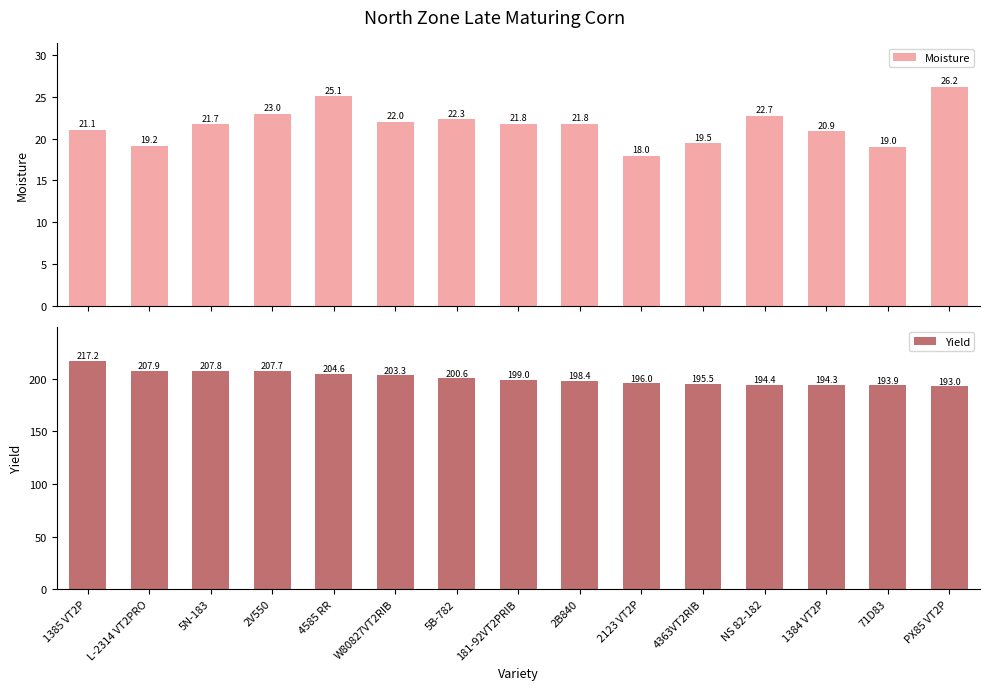

Where does the Moisture series first go above 21?

1385 VT2P